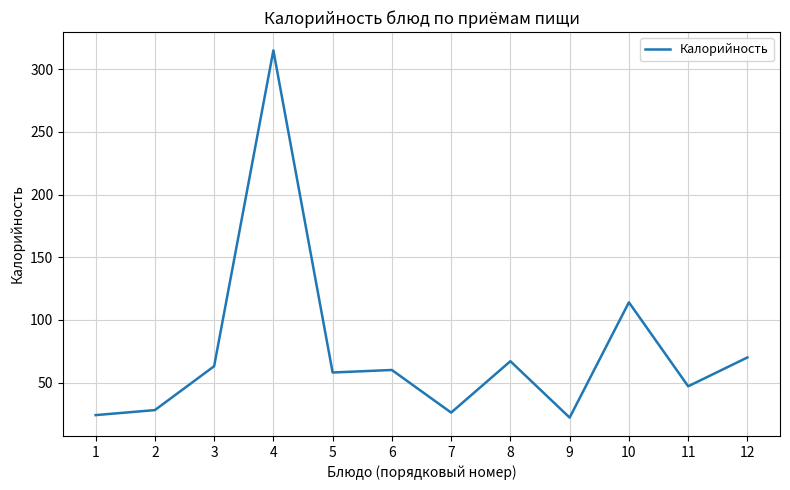

The chart shows a value of 315 at 4. True or false?

True